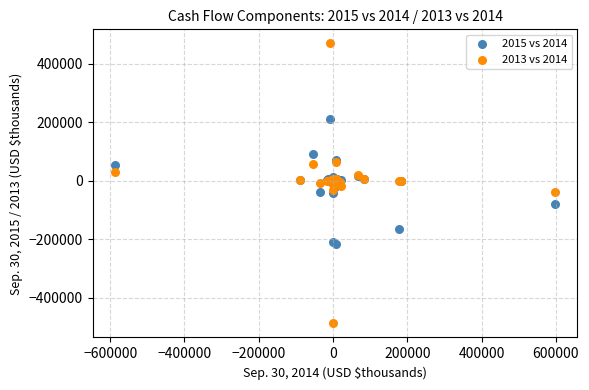

Which series contains the highest Y value?

2013 vs 2014